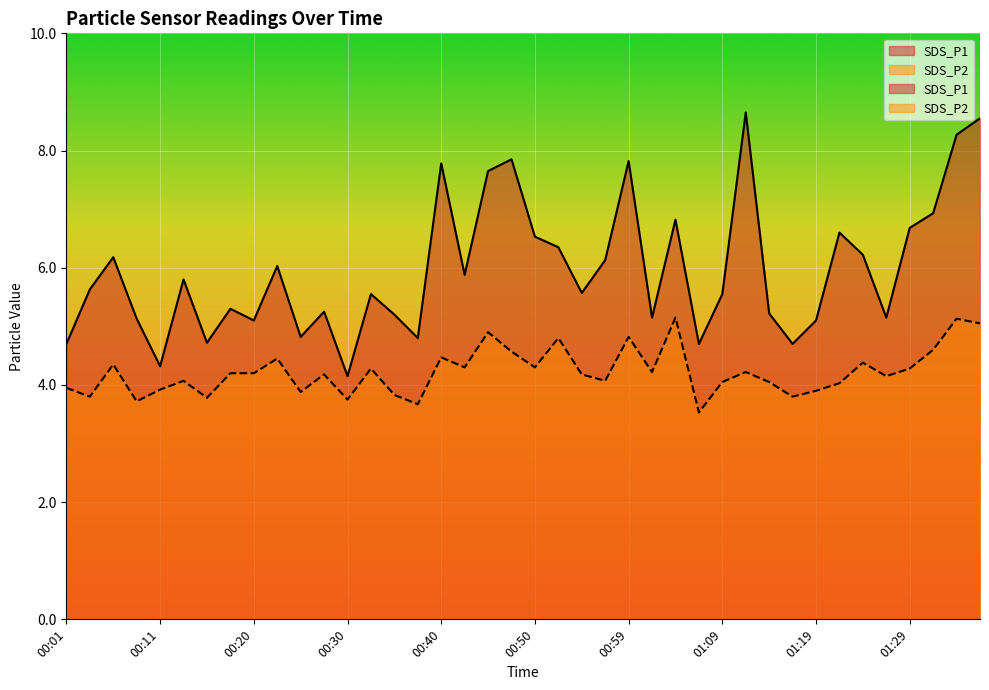

What position from the right is 00:18?

33